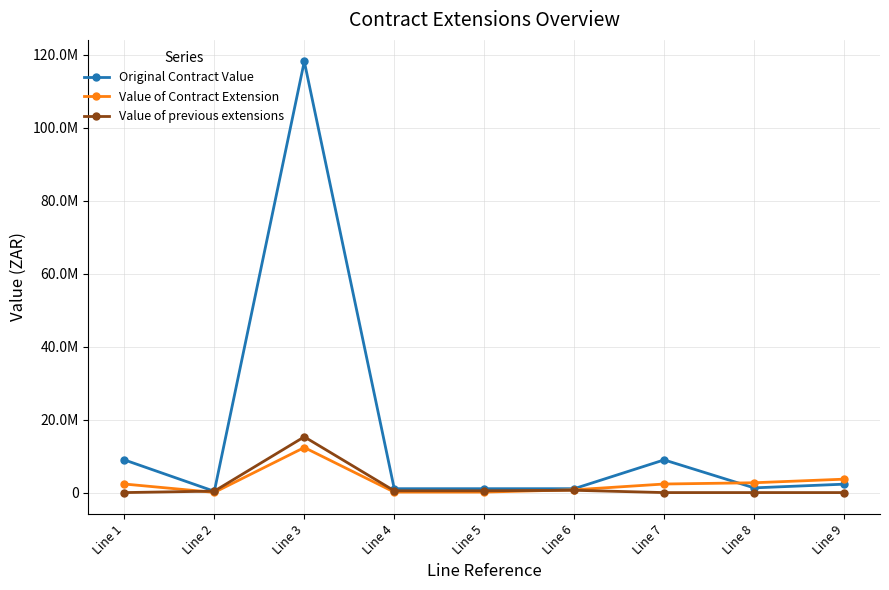

What are all the series names shown in the legend?

Original Contract Value, Value of Contract Extension, Value of previous extensions